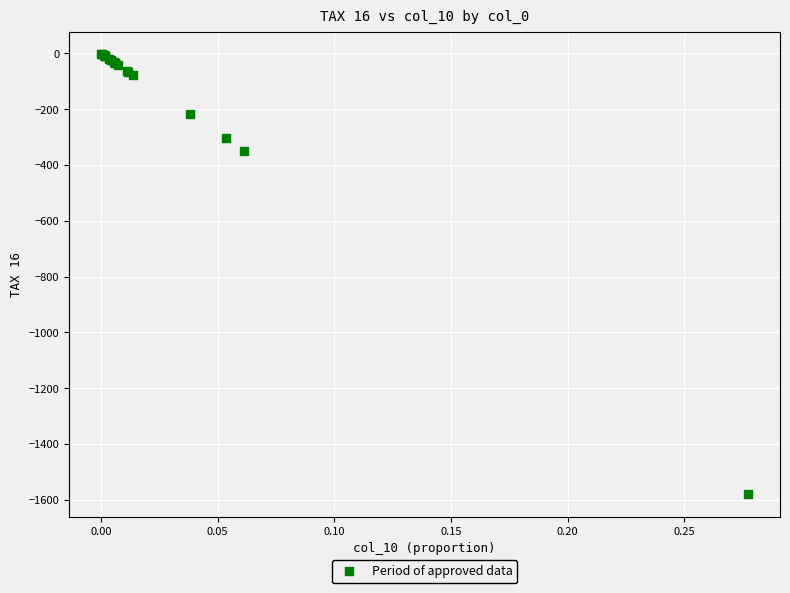

What Y value in the scatter plot is closest to -790?

-348.6